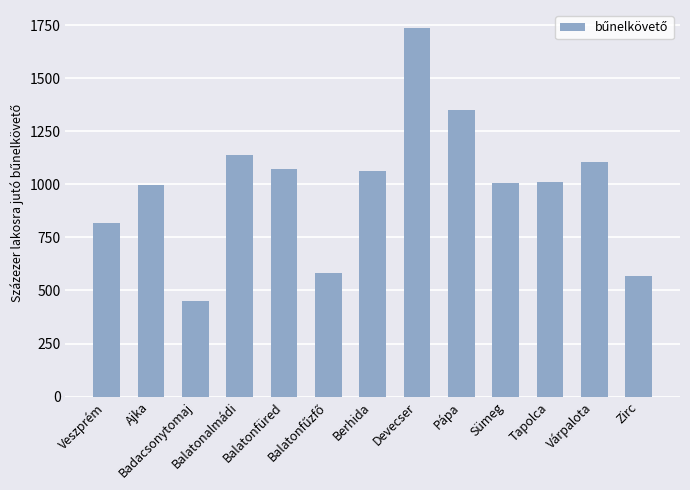

What position from the right is Berhida?

7